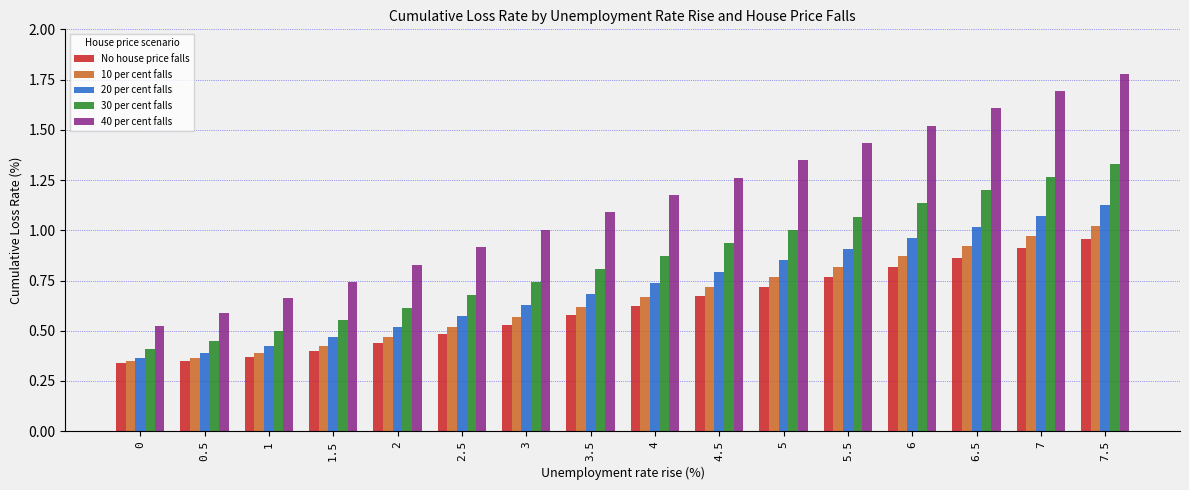

Which series has the largest range (max minus min)?

40 per cent falls